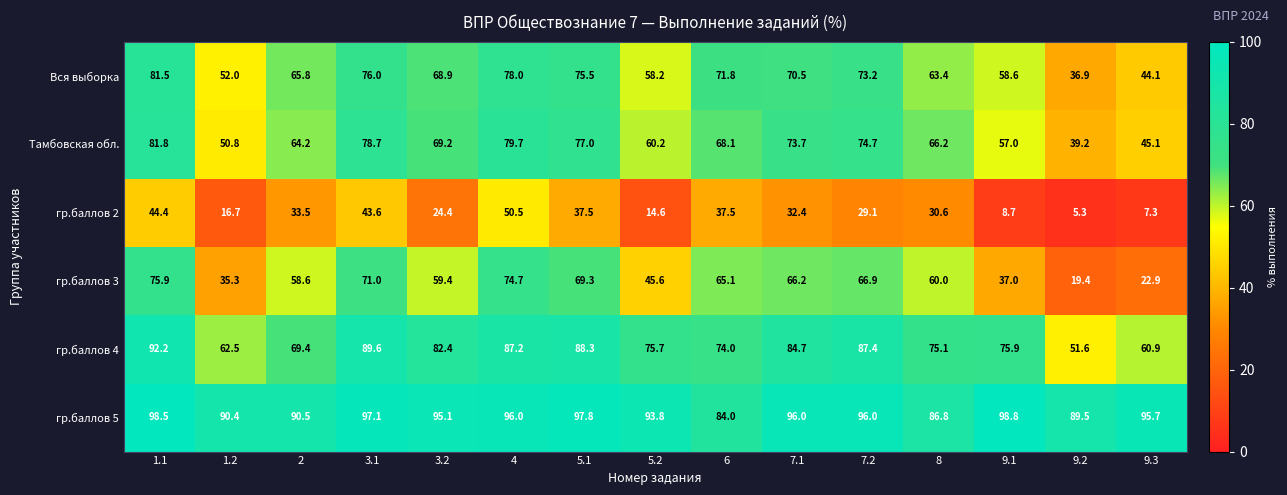

True or false: Тамбовская обл. has a value of 50.8 at 1.2.

True